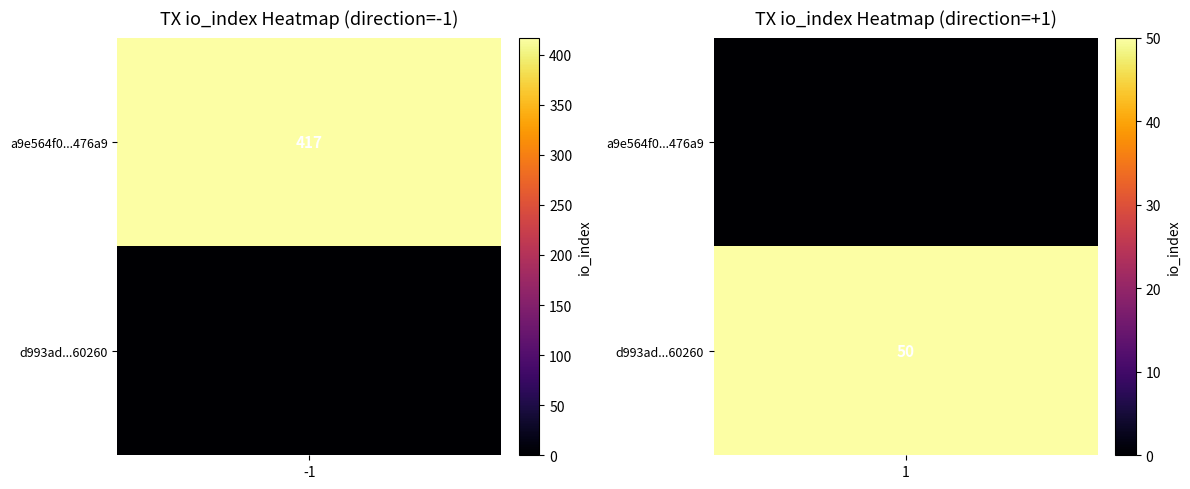

Is it true that d993ad94904a88de93e8c013764986545c06260 equals 1 at direction?

True